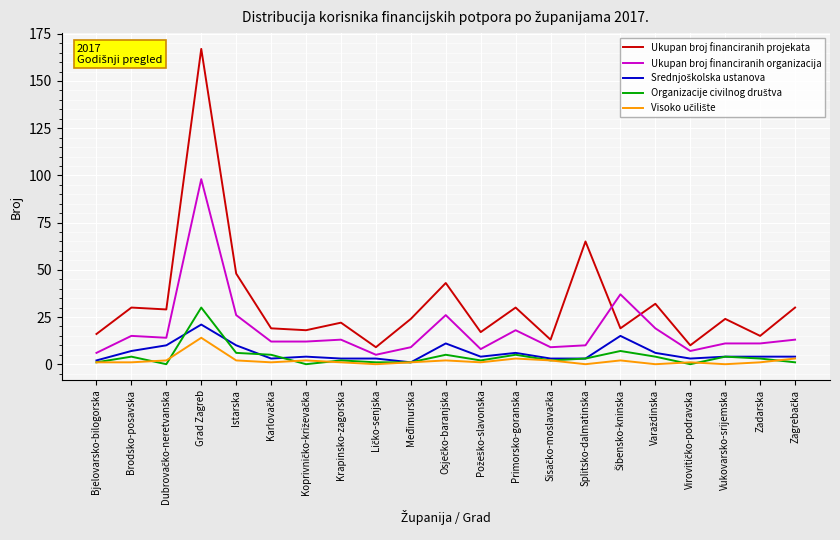

What position from the left is Grad Zagreb?

4